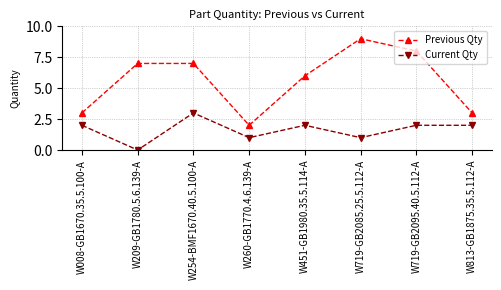

At W209-GB1780.5.6.139-A, list the series in order from smallest to largest.

Current Qty, Previous Qty